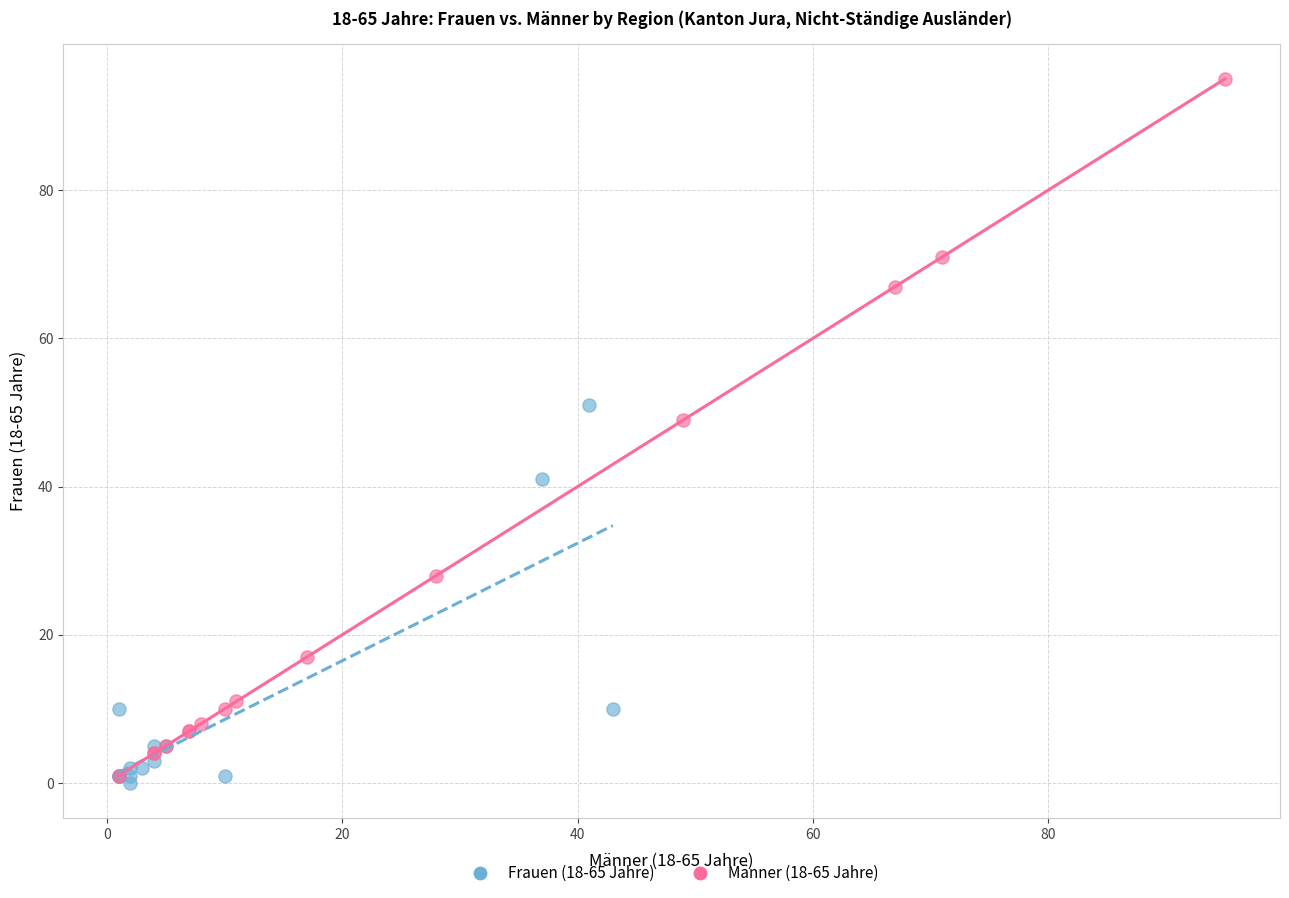

Which series contains the highest Y value?

Männer (18-65 Jahre)